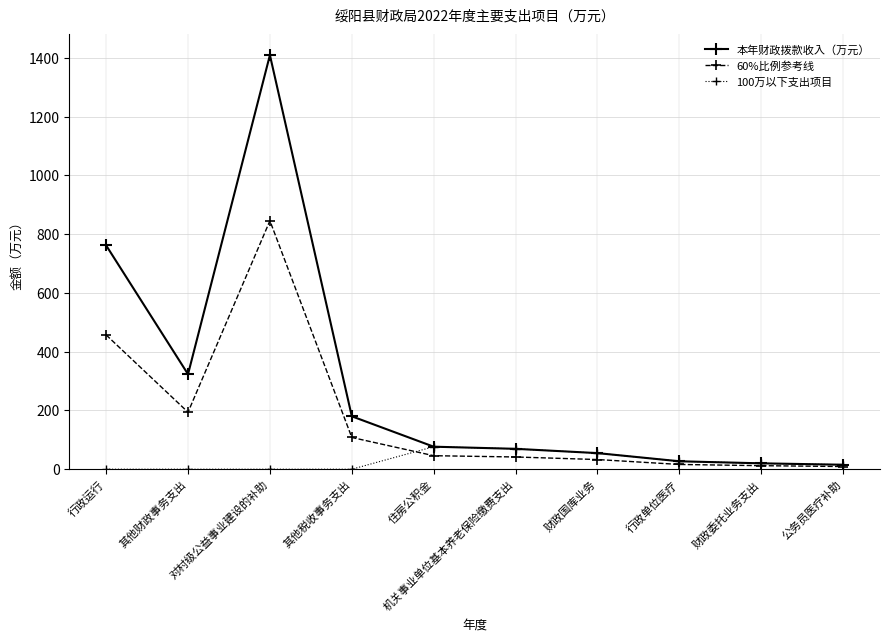

At which label is 60%比例参考线 closest to 427?

行政运行